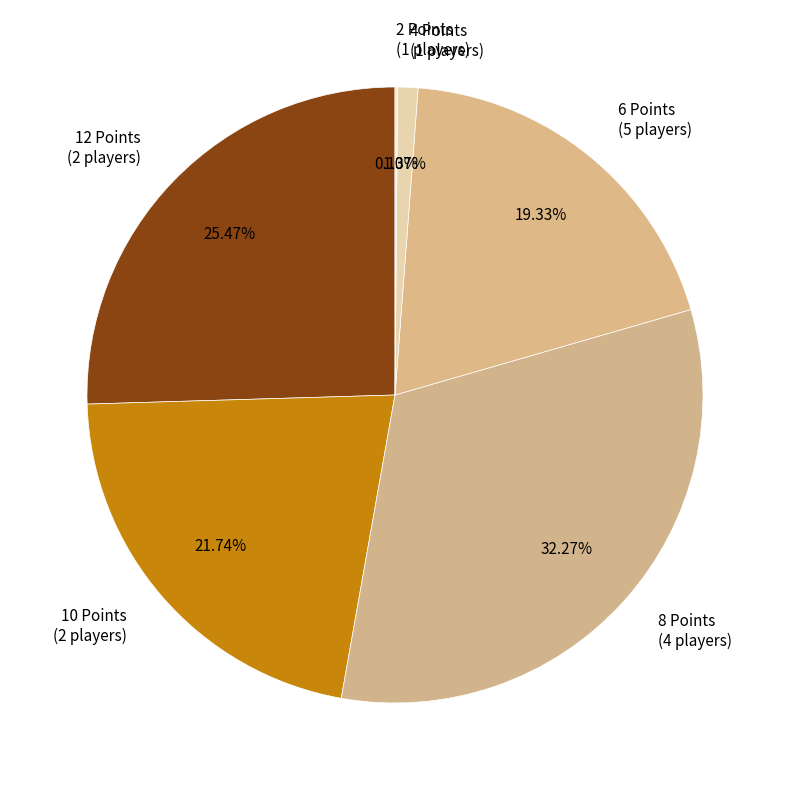

Is the sum of 4 Points (1 players) and 12 Points (2 players) greater than half?

No